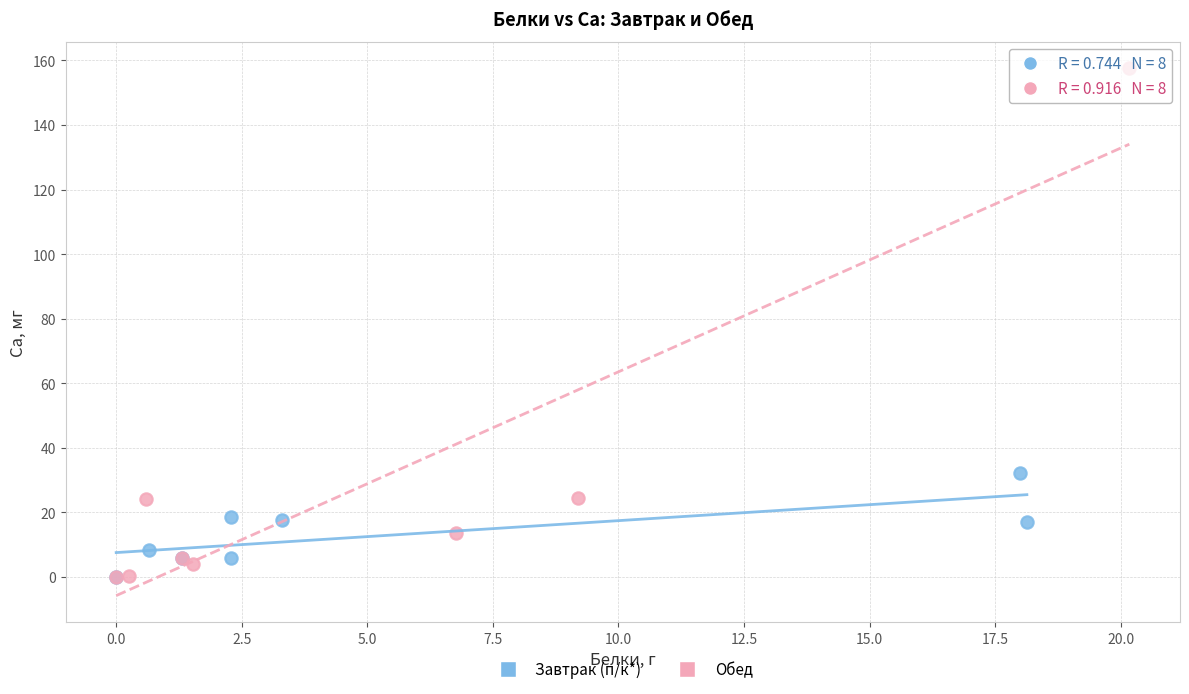

Which series has the largest Y range (max minus min)?

Обед